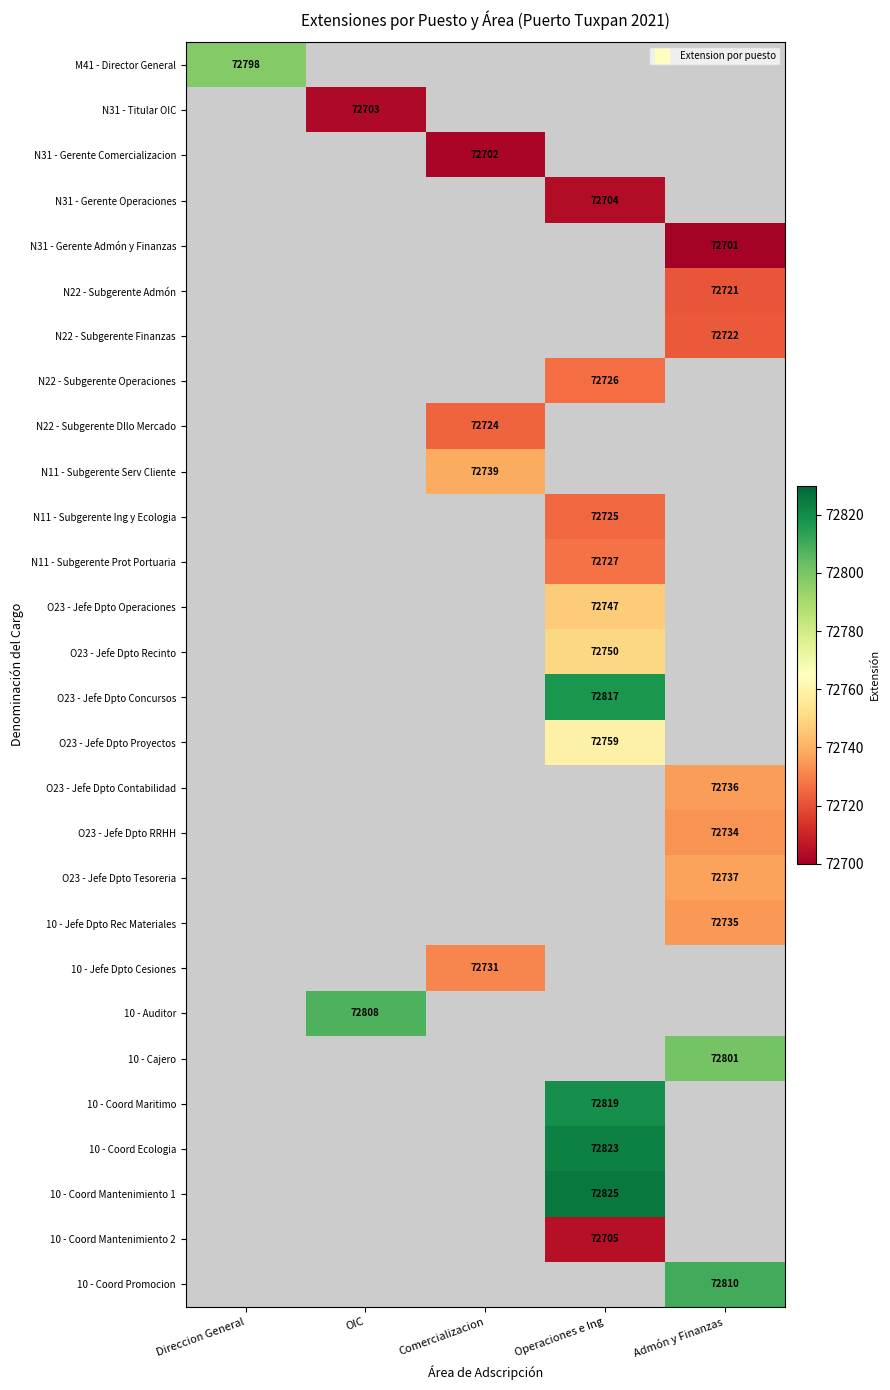

The O23 - Jefe Dpto Operaciones series shows 125643.1 at Operaciones e Ing. True or false?

False